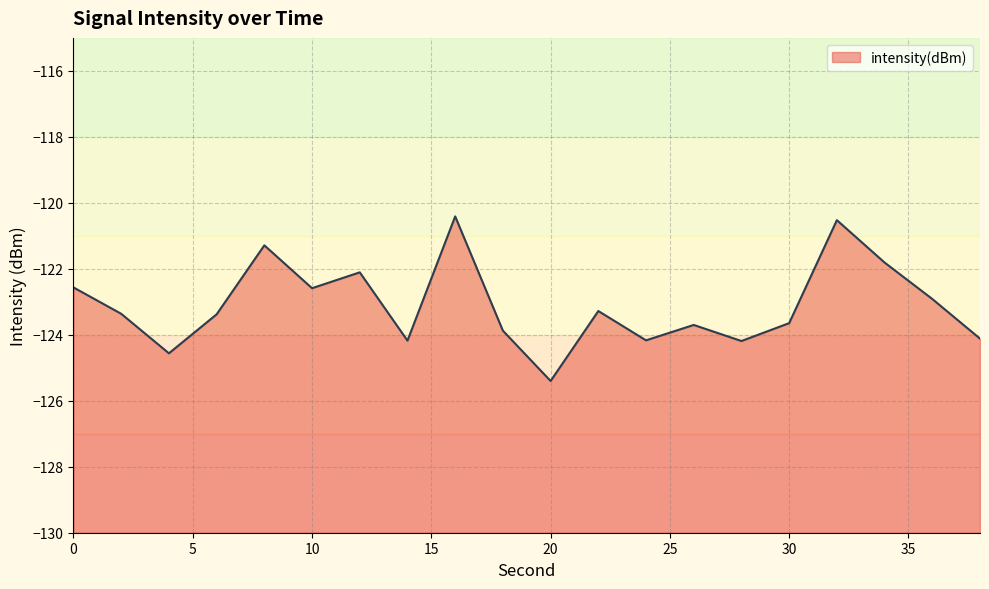

How many data points are above -123?

8